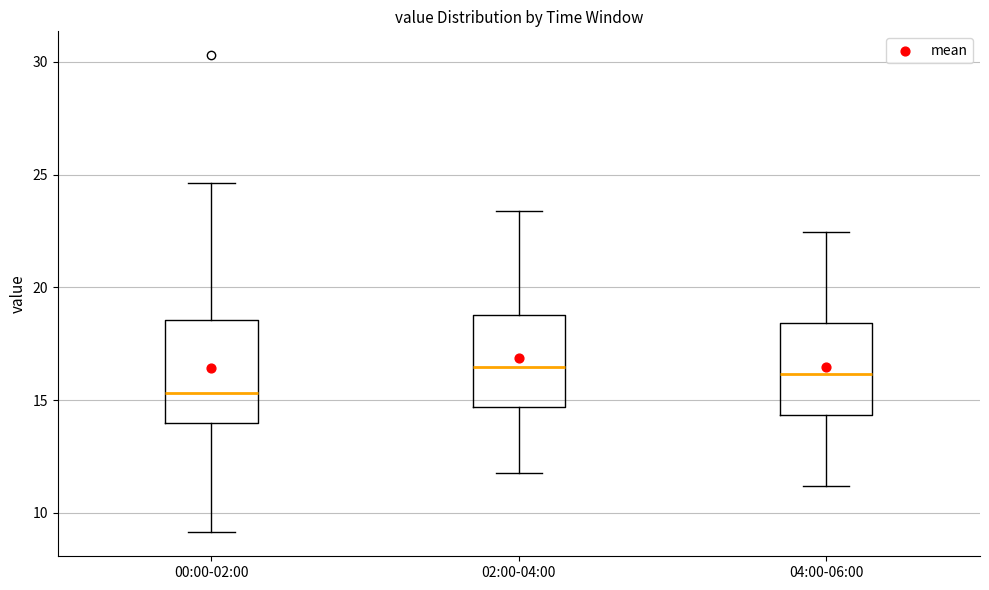

Reading left to right, read every box against the y-axis: the position of its median line, the range the box covers, and the ends of its whiskers. The values are not printed on the chart, so give them approximately, as read against the axis.

00:00-02:00: median 15.5, box 14.0 to 18.5, whiskers 9.0 to 24.5
02:00-04:00: median 16.5, box 14.5 to 19.0, whiskers 12.0 to 23.5
04:00-06:00: median 16.0, box 14.5 to 18.5, whiskers 11.0 to 22.5